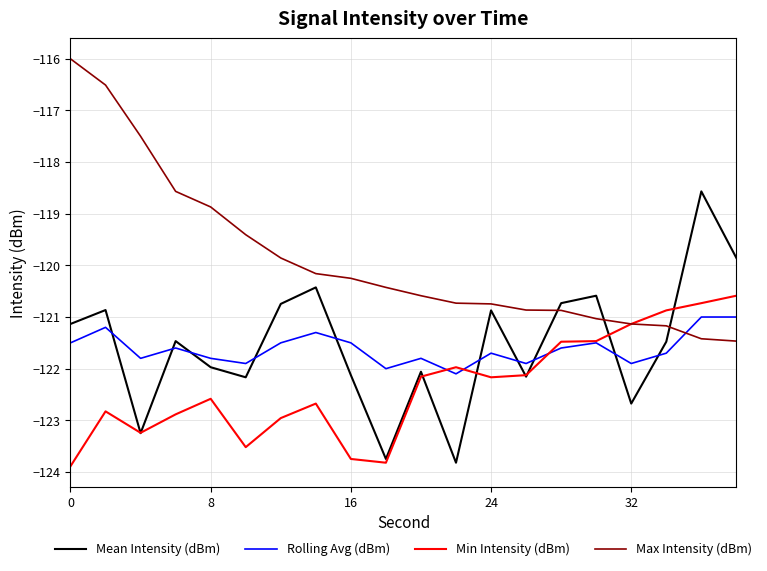

Which series has the largest total across all categories?

Max Intensity (dBm)